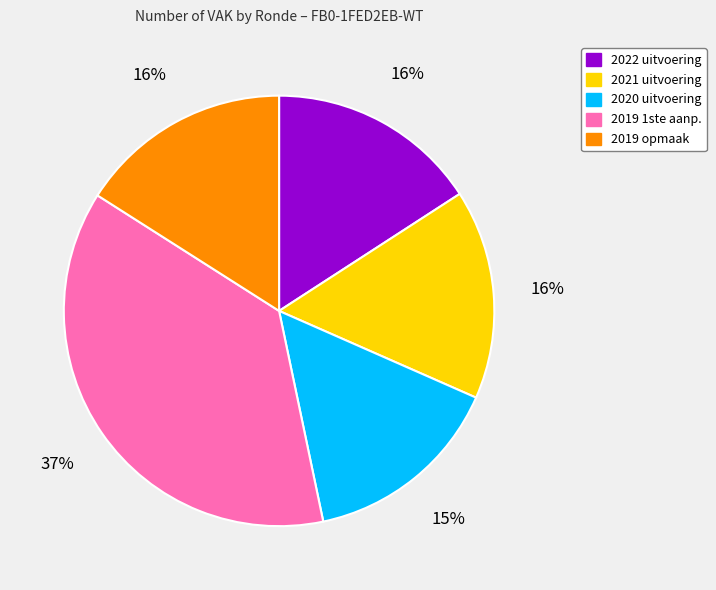

Does any single category account for the majority?

No